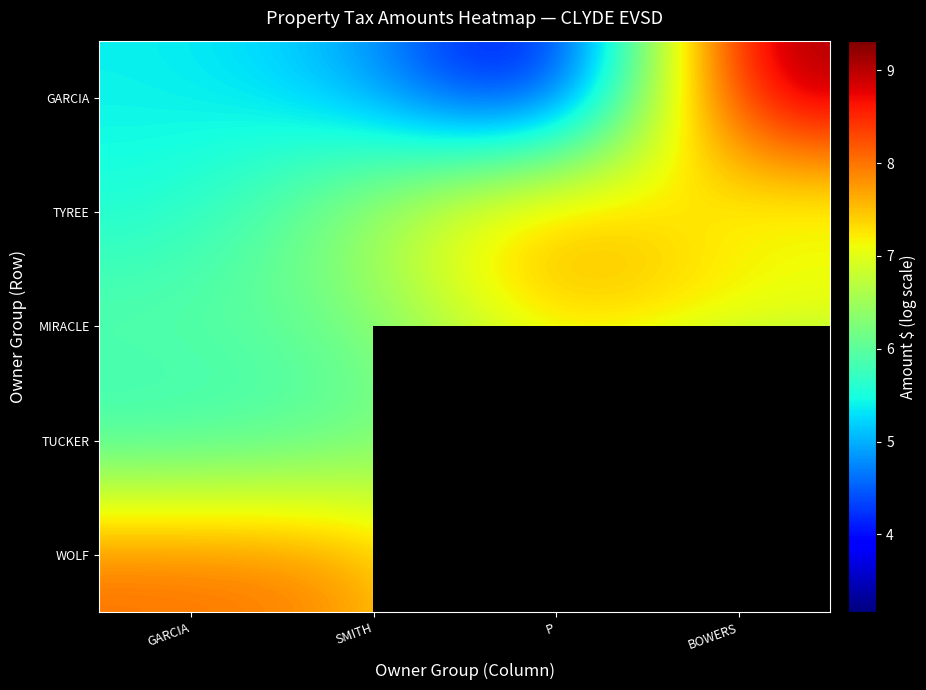

Between SMITH and P, which series saw the biggest shift?

GARCIA